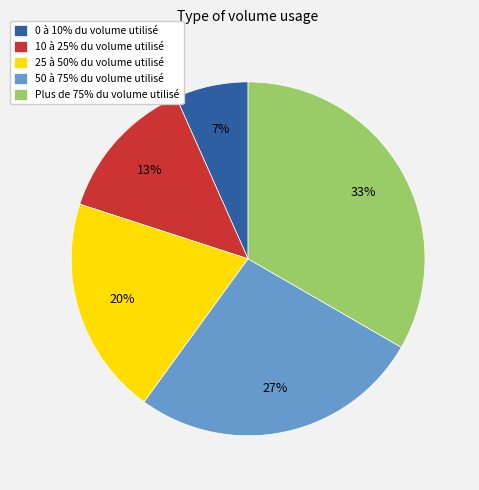

Count the number of slices in the pie.

5